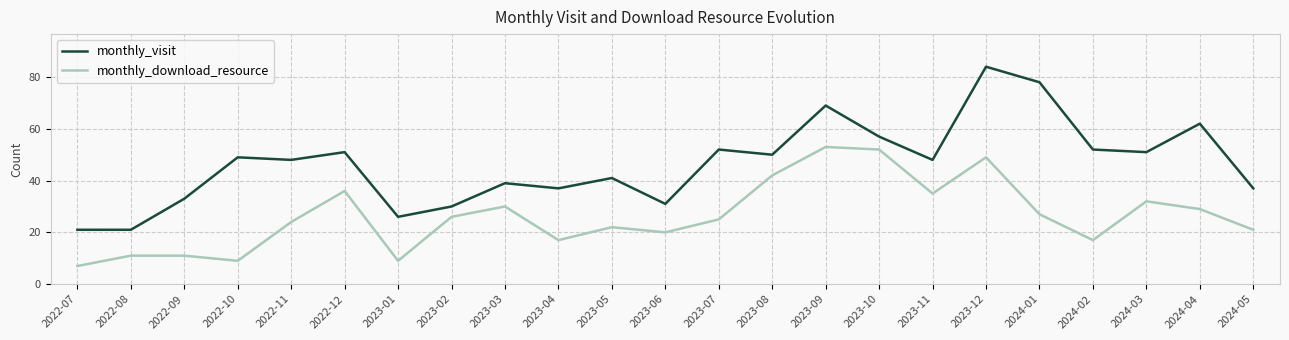

What is the approximate value of monthly_visit at 2023-04, to the nearest 10?

40